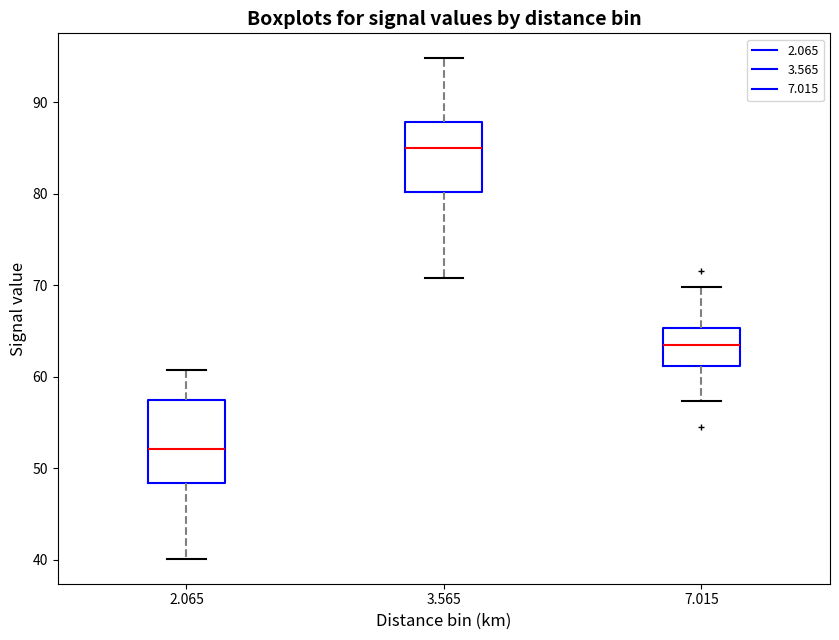

Where does the upper whisker of the box at x = 3.565 end on the y-axis? The values are not printed on the chart, so give them approximately, as read against the axis.

95